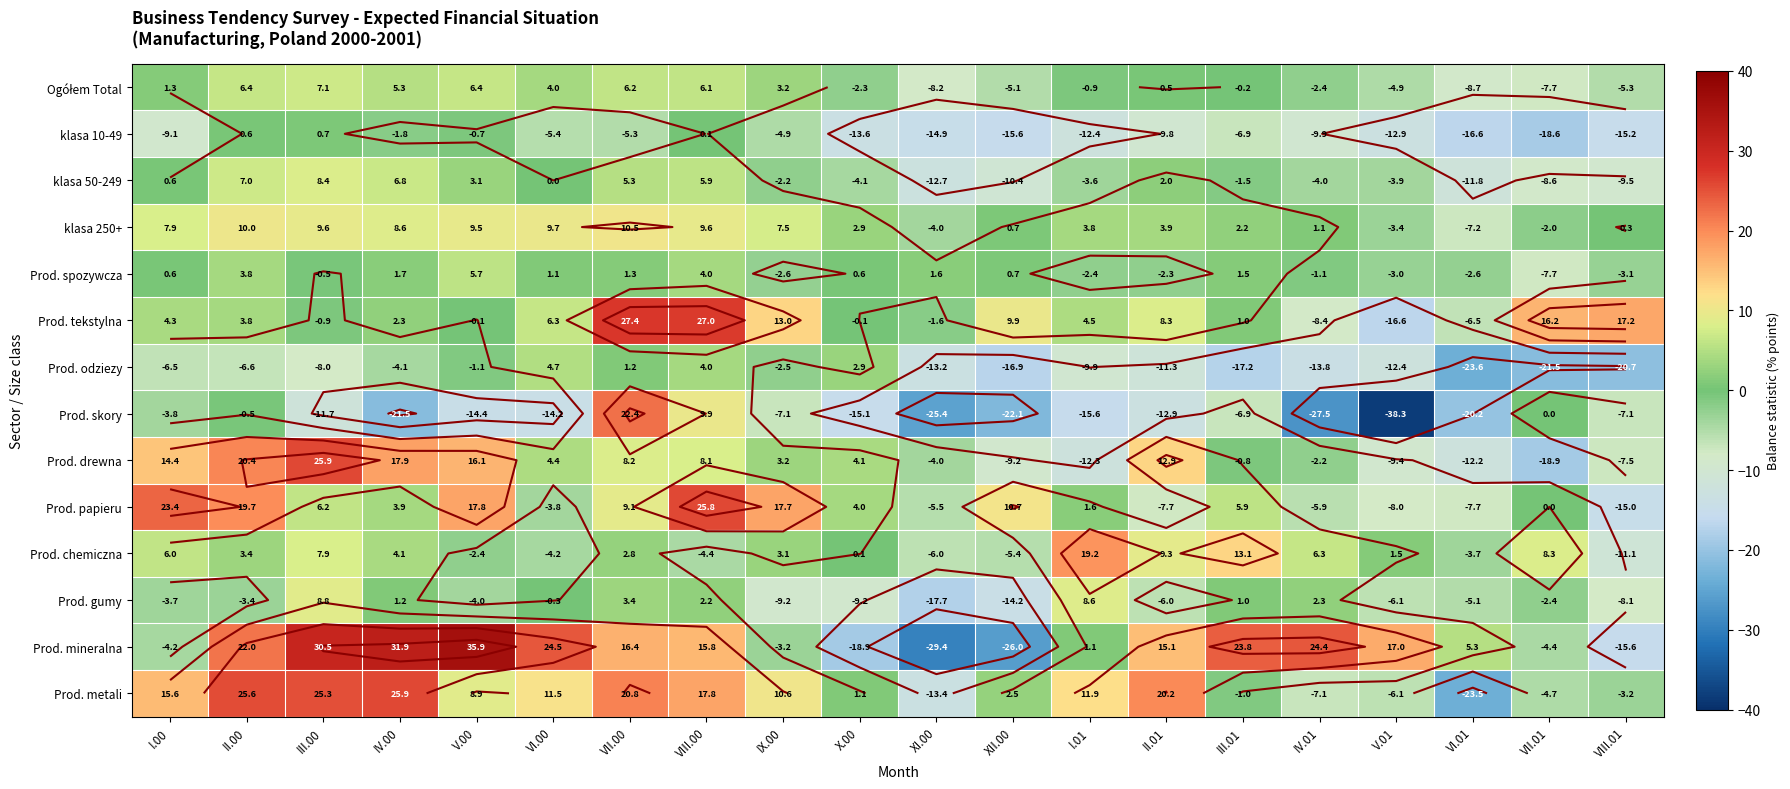

What is the difference between the maximum and second lowest values in the klasa 10-49 series?

17.3